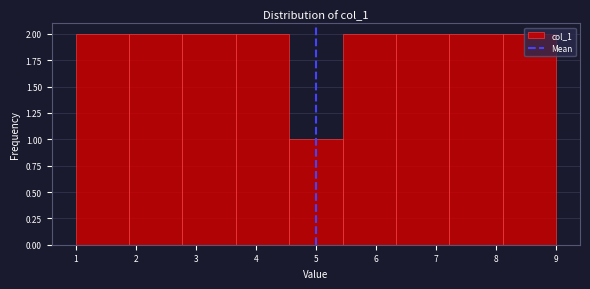

What is the height of the bar covering 6.3 to 7.2 on the x-axis? Neither the bar edges nor the heights are printed on the chart, so give them approximately, as read against the axes.

2